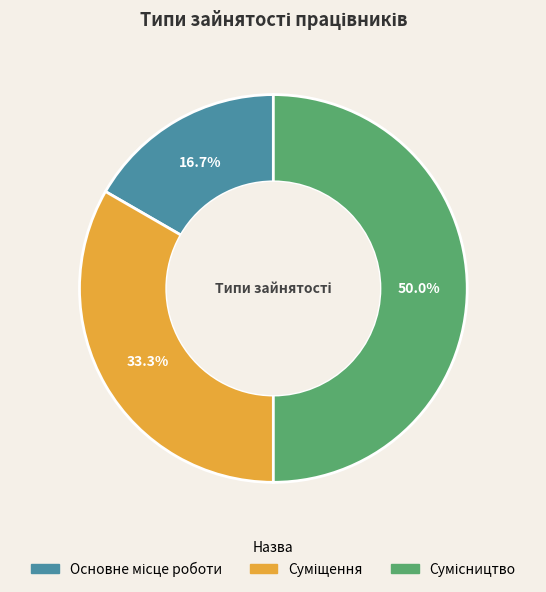

Rank the categories by value from lowest to highest.

Основне місце роботи, Суміщення, Сумісництво